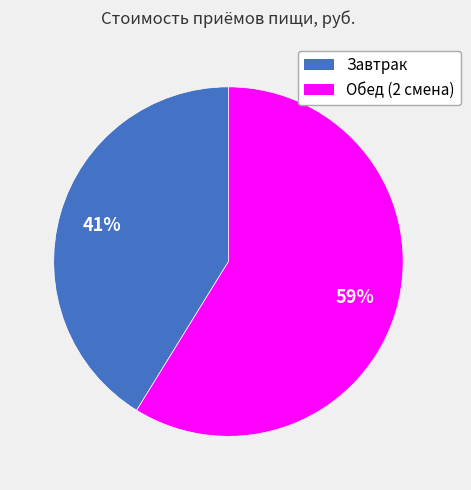

Is Обед (2 смена) the majority of the pie?

Yes